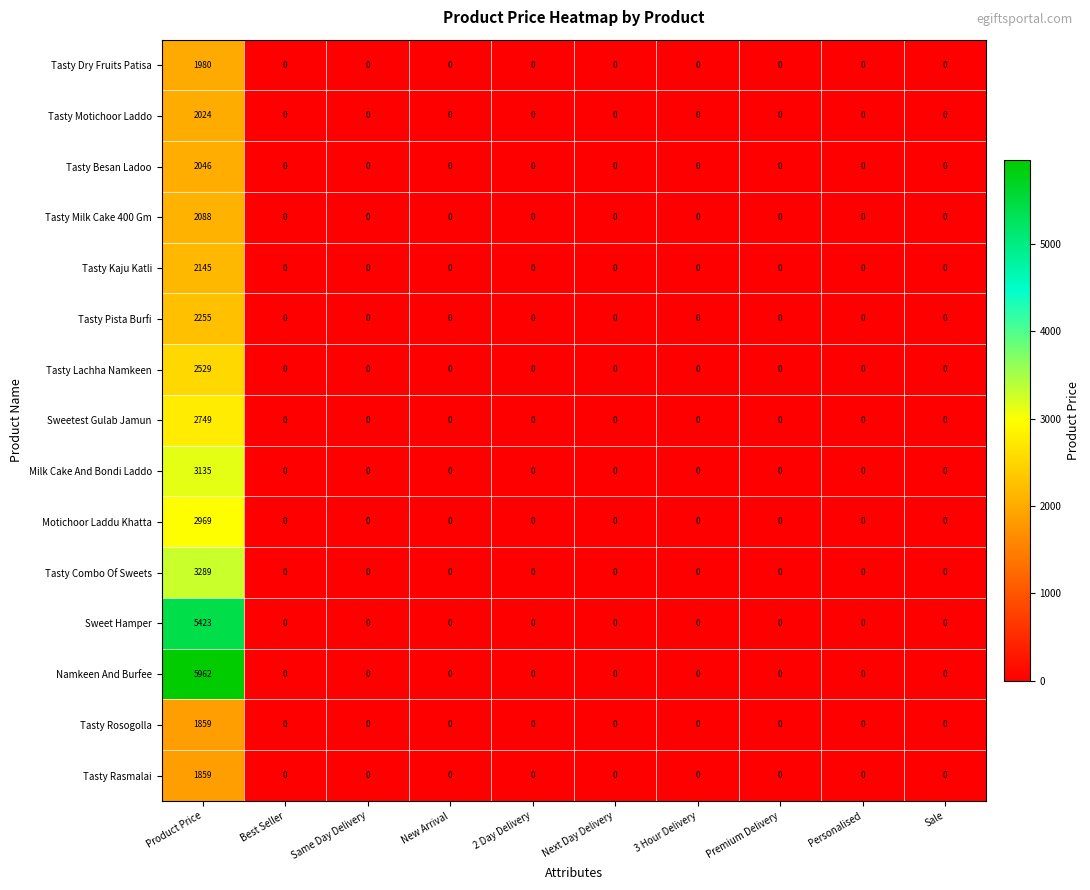

What is the difference between the maximum and minimum values in the Tasty Combo Of Sweets series?

3289